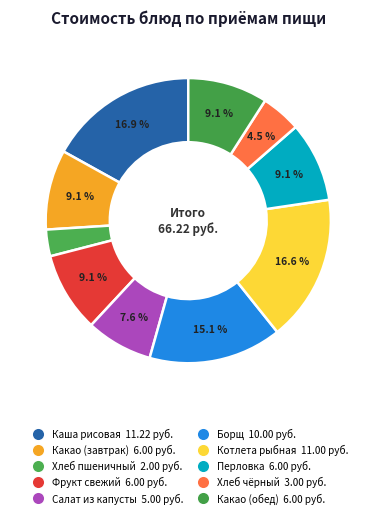

How many slices are in this pie chart?

10